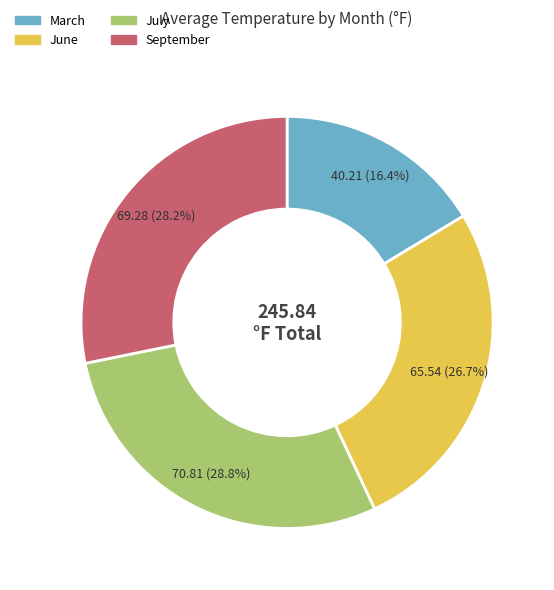

To the nearest percent, what is the average slice percentage?

25%